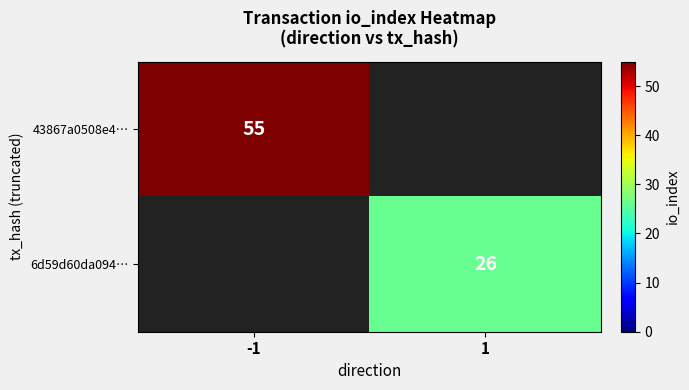

At how many categories does at least one series exceed 42?

1